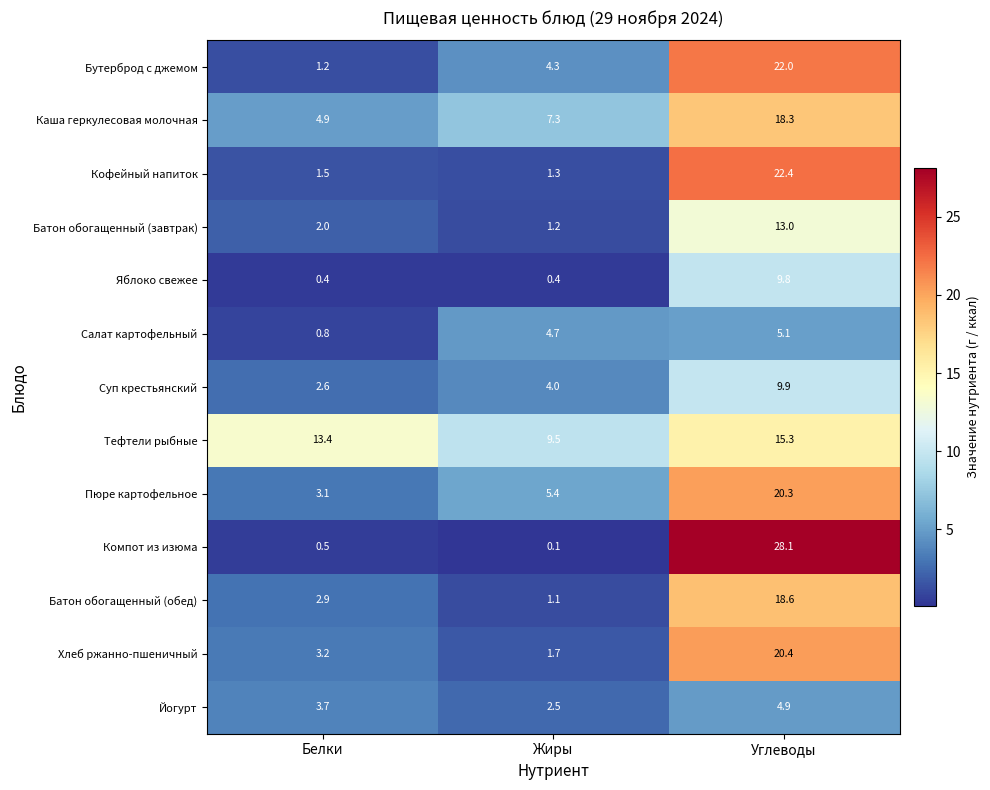

Is it true that Яблоко свежее equals 2.7 at Углеводы?

False